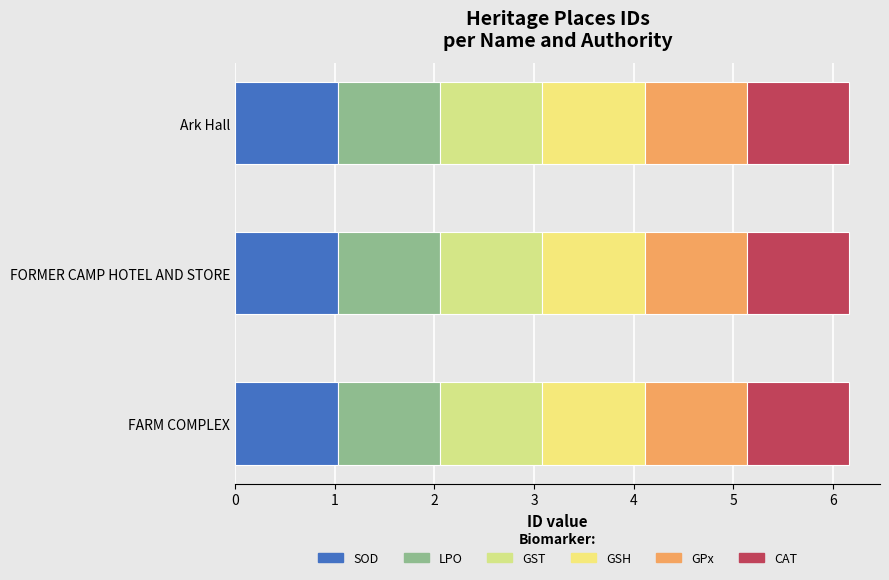

How many series are shown in this chart?

6